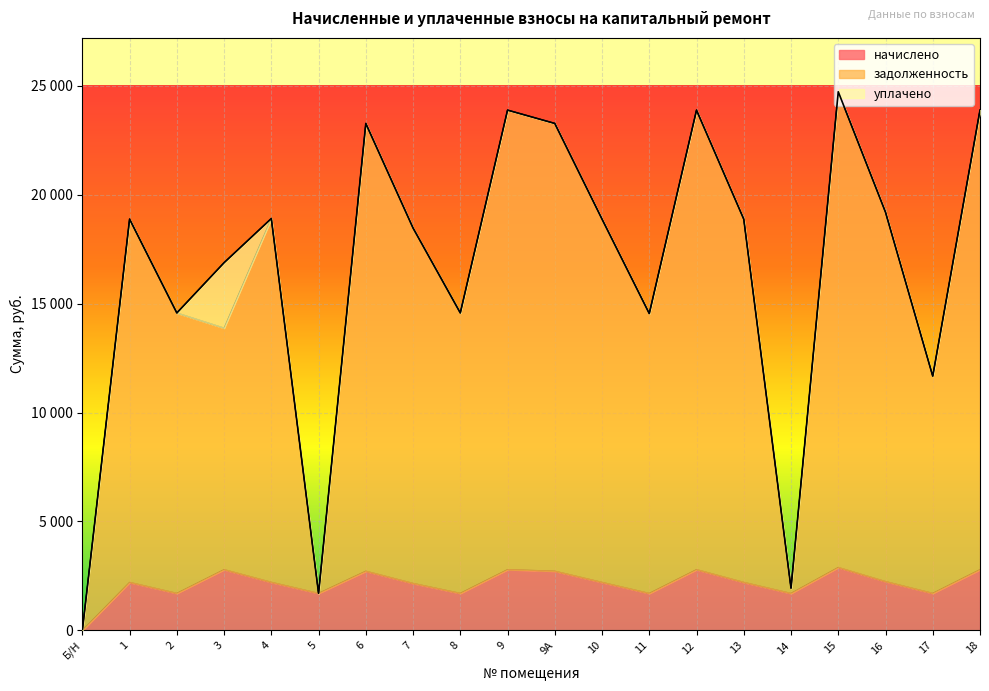

What is the value of the начислено point at the 4th from the left?

2793.1